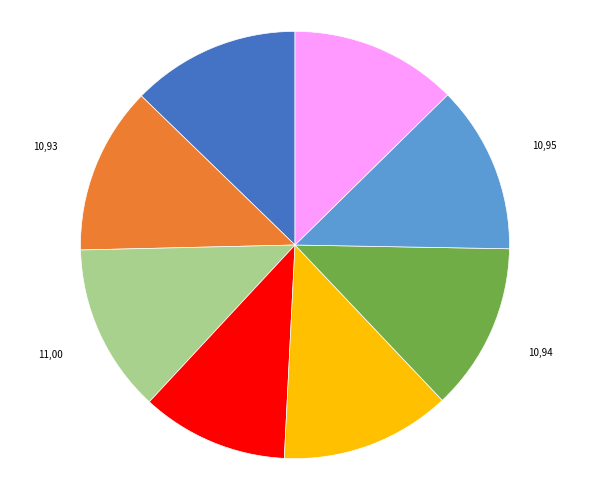

Does any single category account for the majority?

No